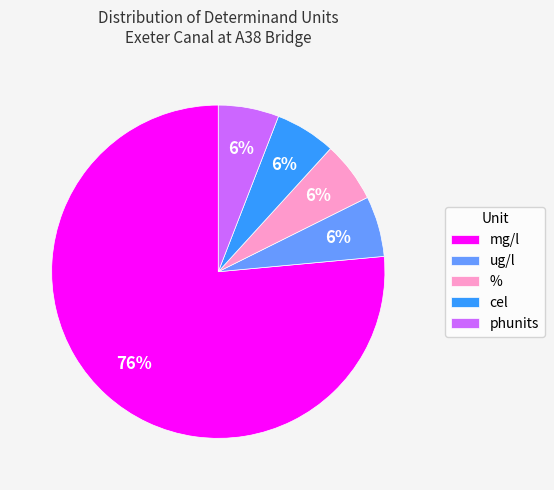

The cel slice represents 1% of the pie. True or false?

False